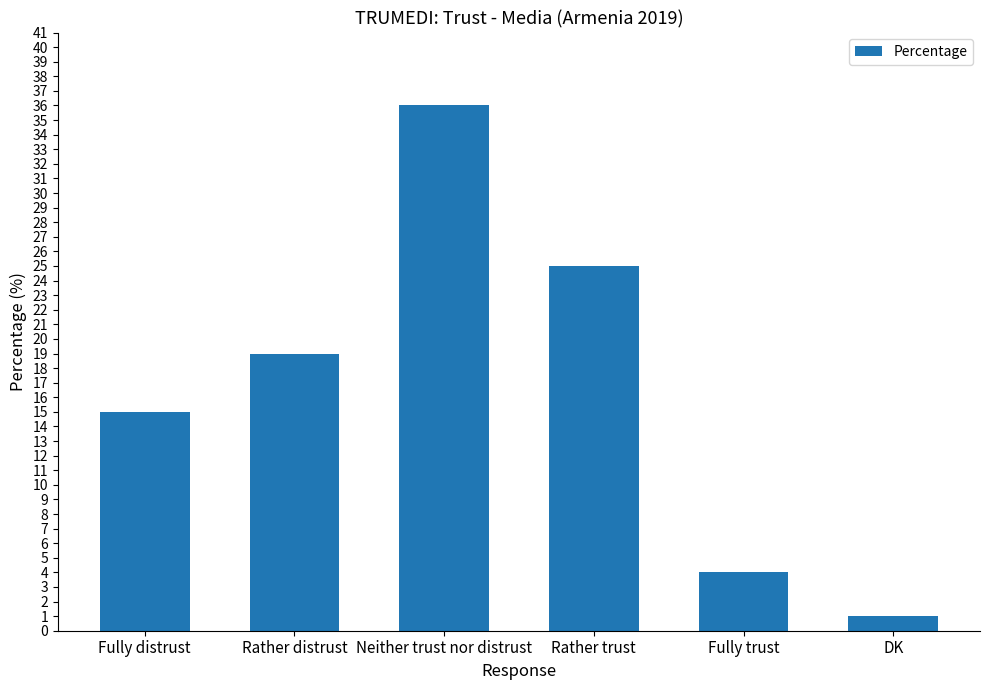

How many data points does each series have?

6